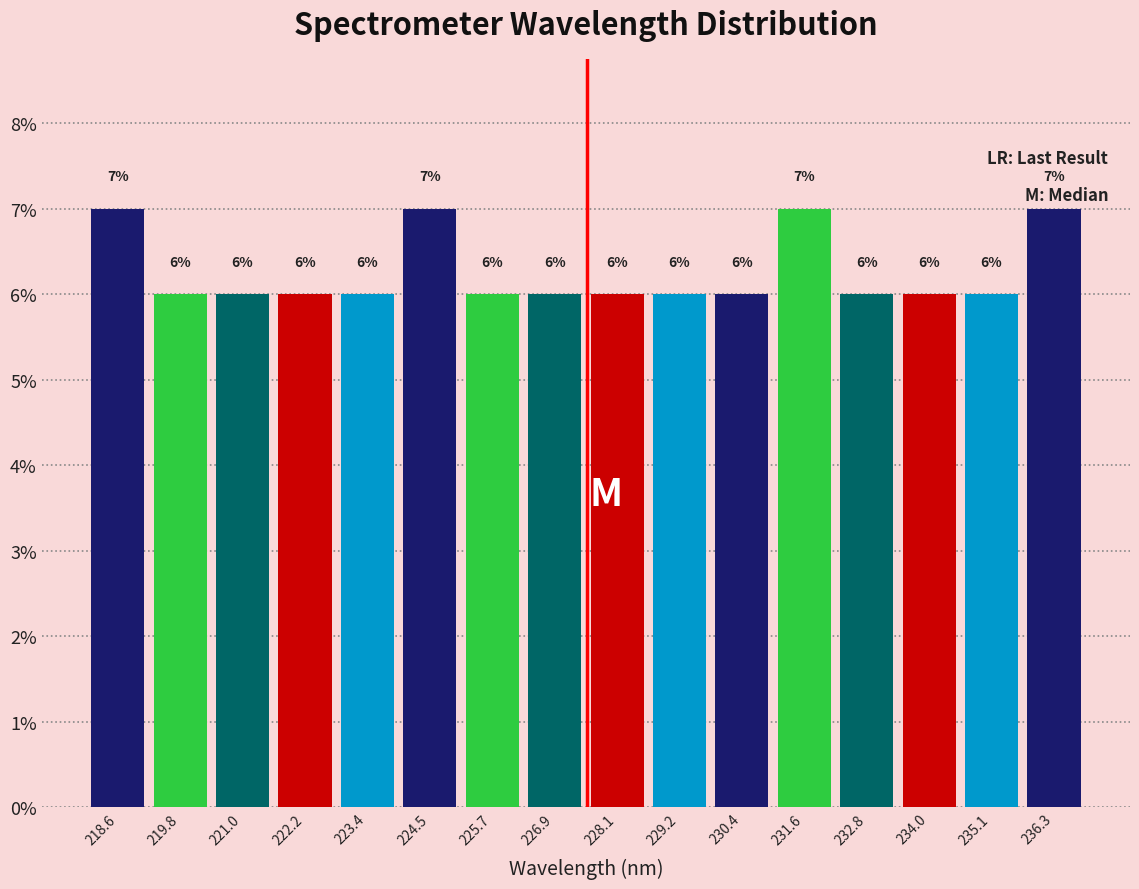

Reading left to right, list every bar in this chart as the range it spans on the x-axis followed by its height. The bar edges are not printed on the chart, so give them approximately, as read against the axis.

218.0 to 219.2: 7
219.2 to 220.4: 6
220.4 to 221.6: 6
221.6 to 222.8: 6
222.8 to 224.0: 6
224.0 to 225.2: 7
225.2 to 226.4: 6
226.4 to 227.4: 6
227.4 to 228.6: 6
228.6 to 229.8: 6
229.8 to 231.0: 6
231.0 to 232.2: 7
232.2 to 233.4: 6
233.4 to 234.6: 6
234.6 to 235.8: 6
235.8 to 236.8: 7